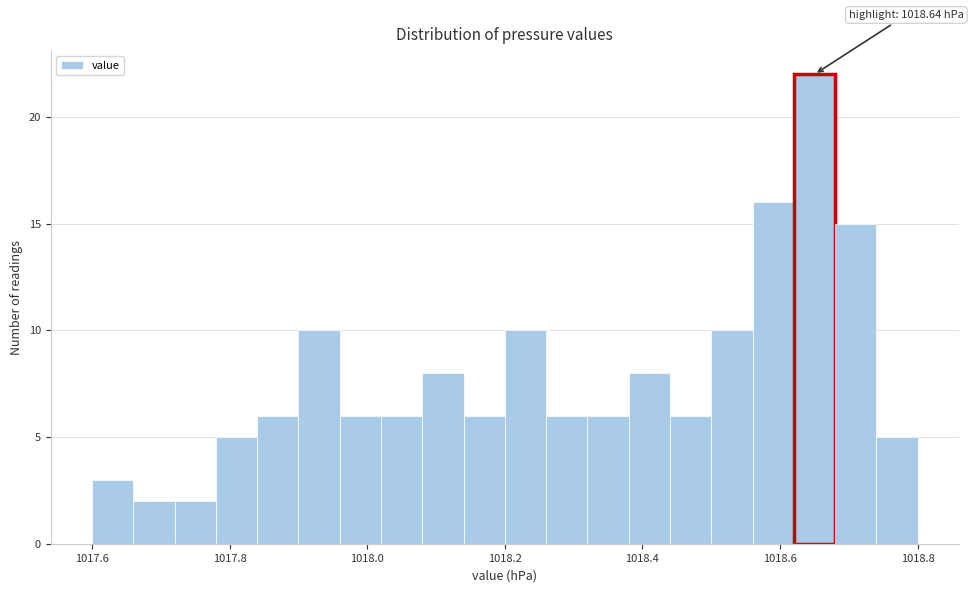

Read against the x-axis, roughly where is the centre of the tallest bar?

1018.66